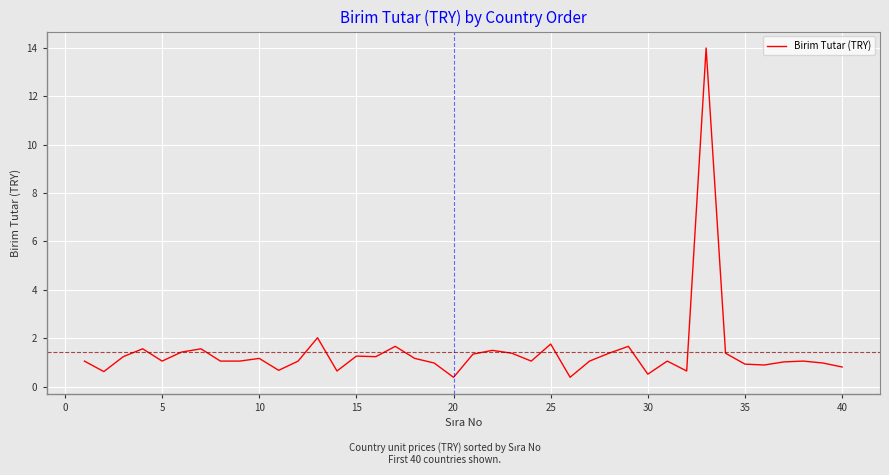

What is the minimum value shown in the chart?

0.4